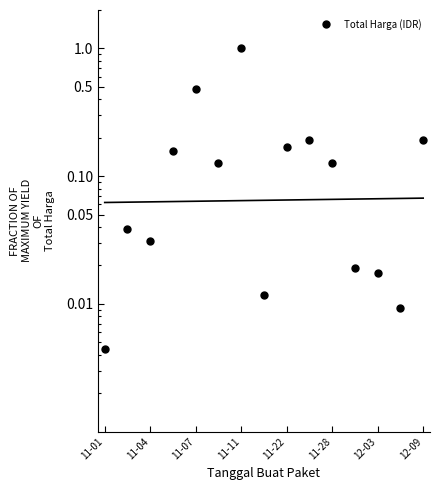

Reading left to right, what are all the values shown in this chart?

0.0	0.0	0.0	0.2	0.5	0.1	1.0	0.0	0.2	0.2	0.1	0.0	0.0	0.0	0.2